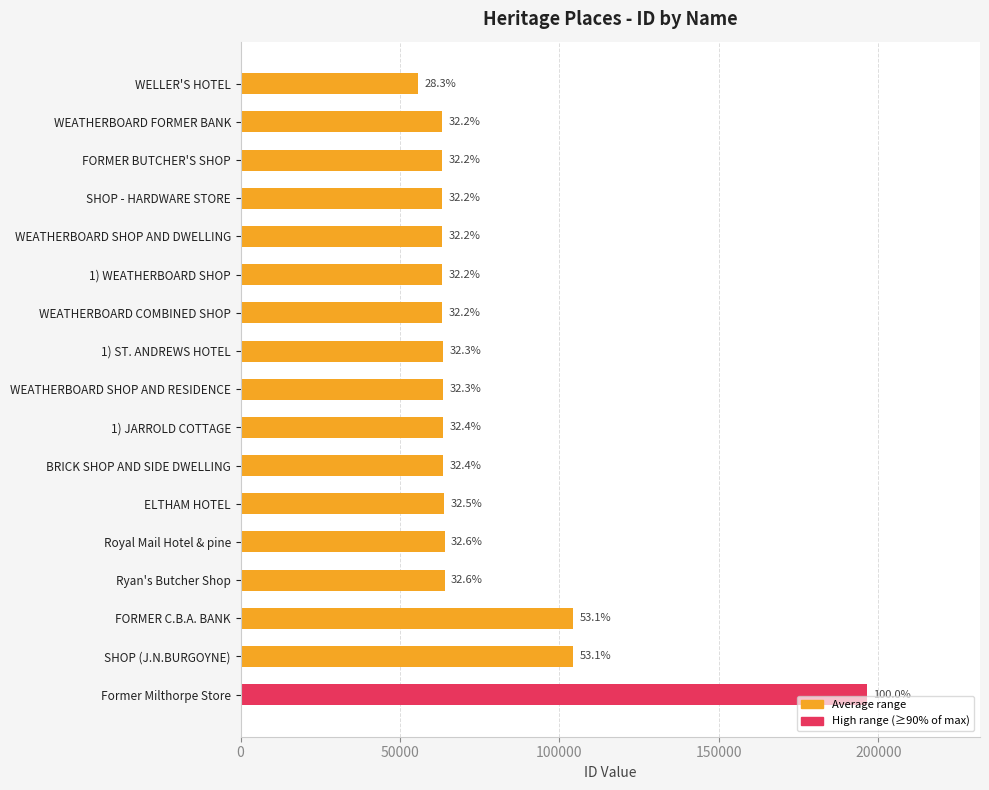

Does the chart contain any negative values?

No